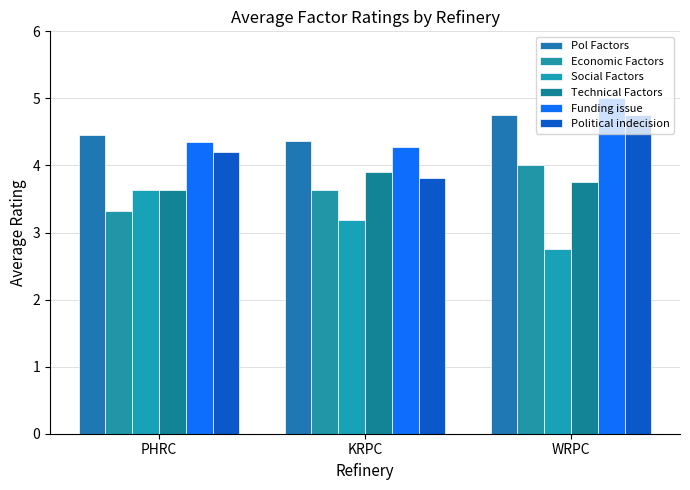

Read the Political indecision value at KRPC.

3.8